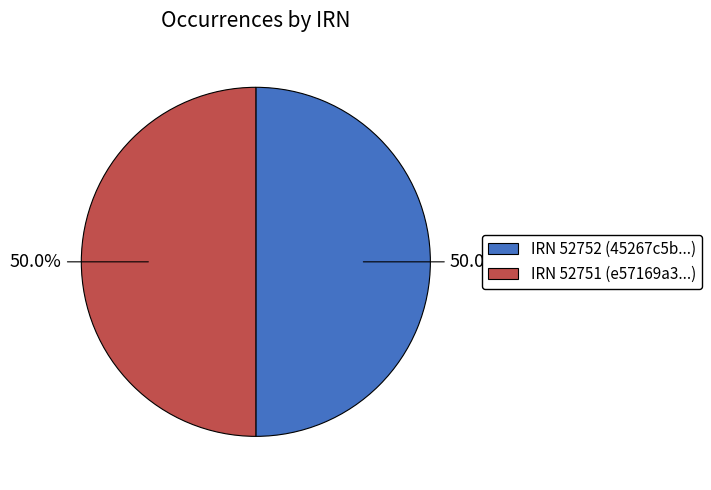

How many segments does this pie chart have?

2